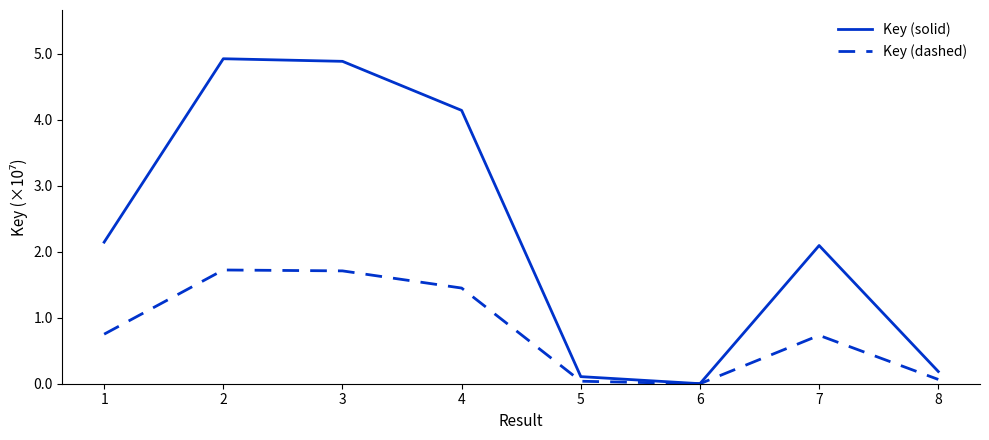

Which series has the widest spread of values?

Key (solid)